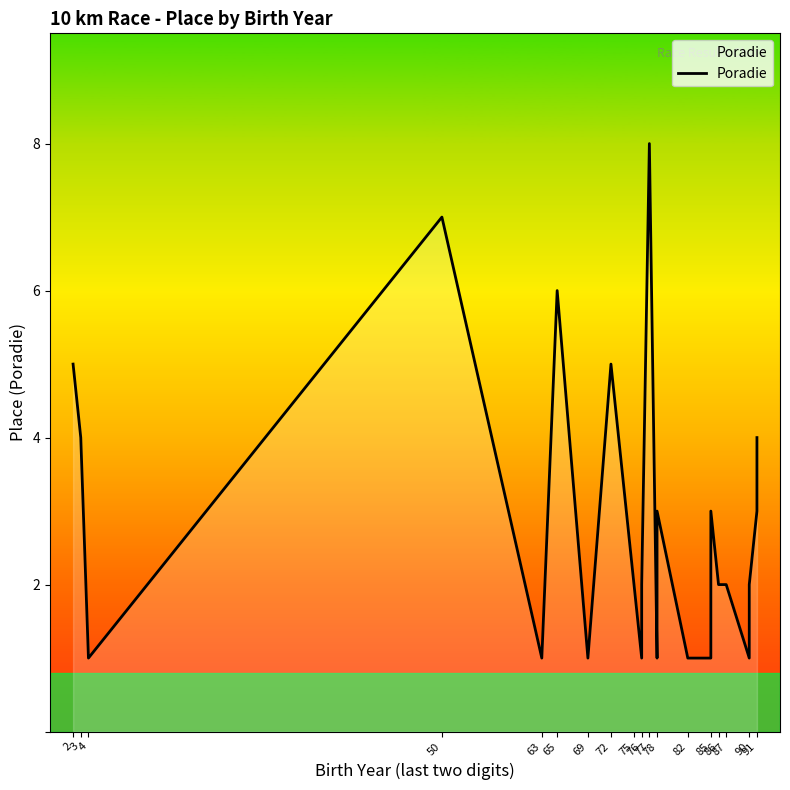

How many points are lower than both their immediate neighbors (excluding endpoints)?

6